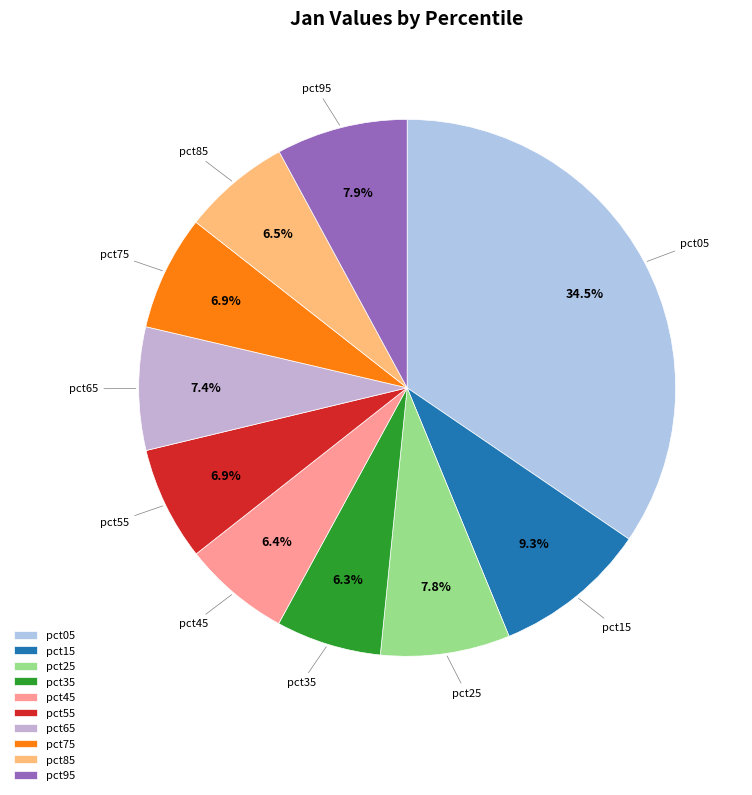

How many slices are in this pie chart?

10